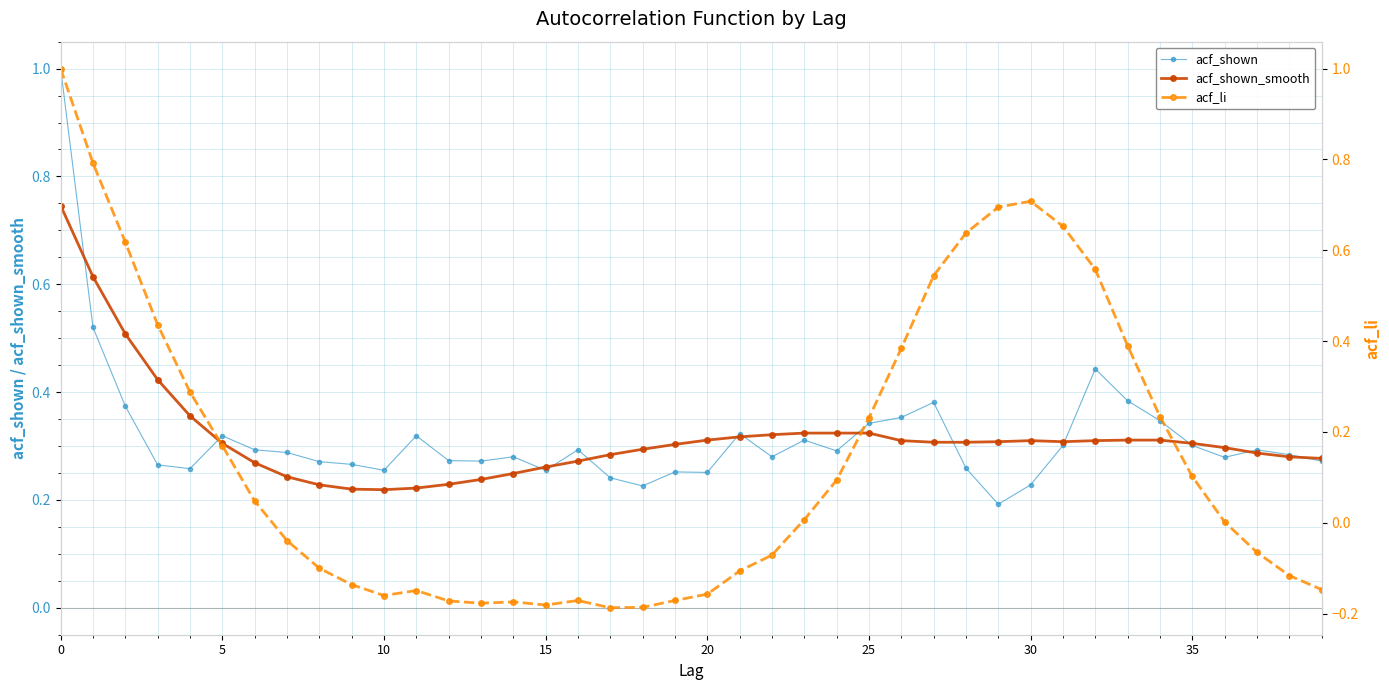

Which series ends up on top after the final intersection of acf_li and acf_shown_smooth?

acf_shown_smooth